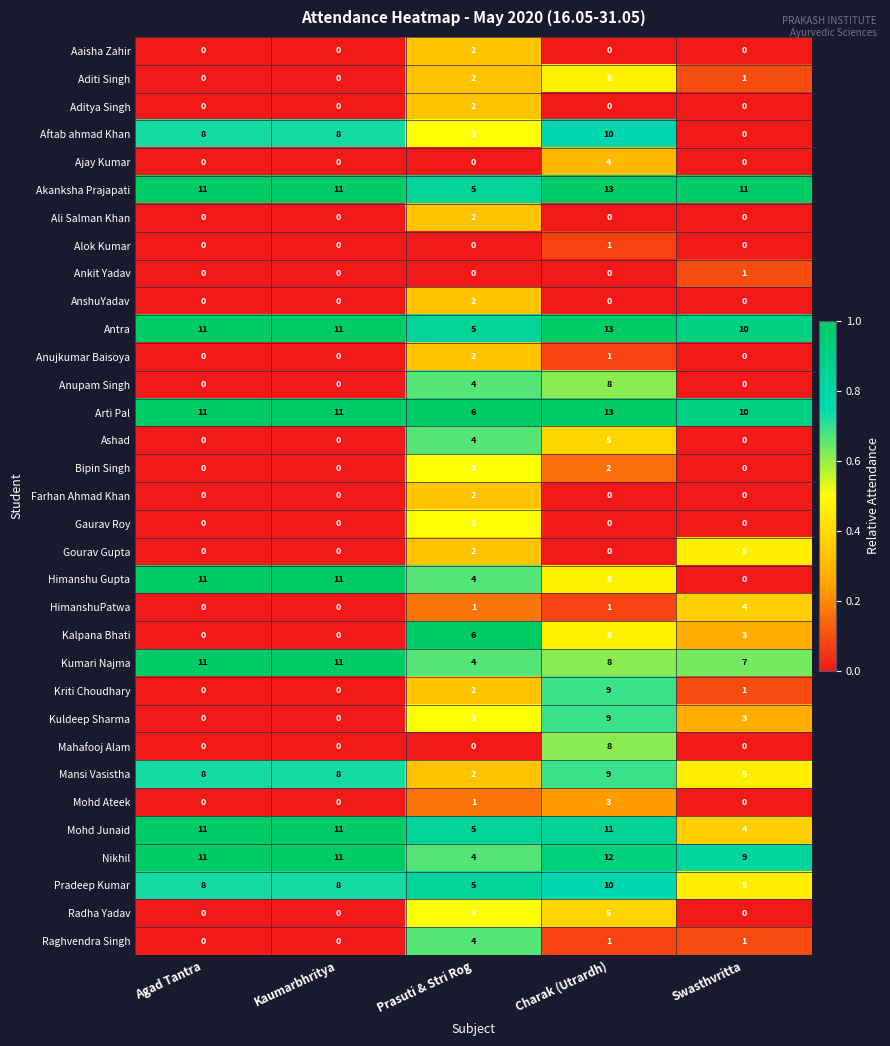

The Kumari Najma series shows 2 at Prasuti & Stri Rog. True or false?

False